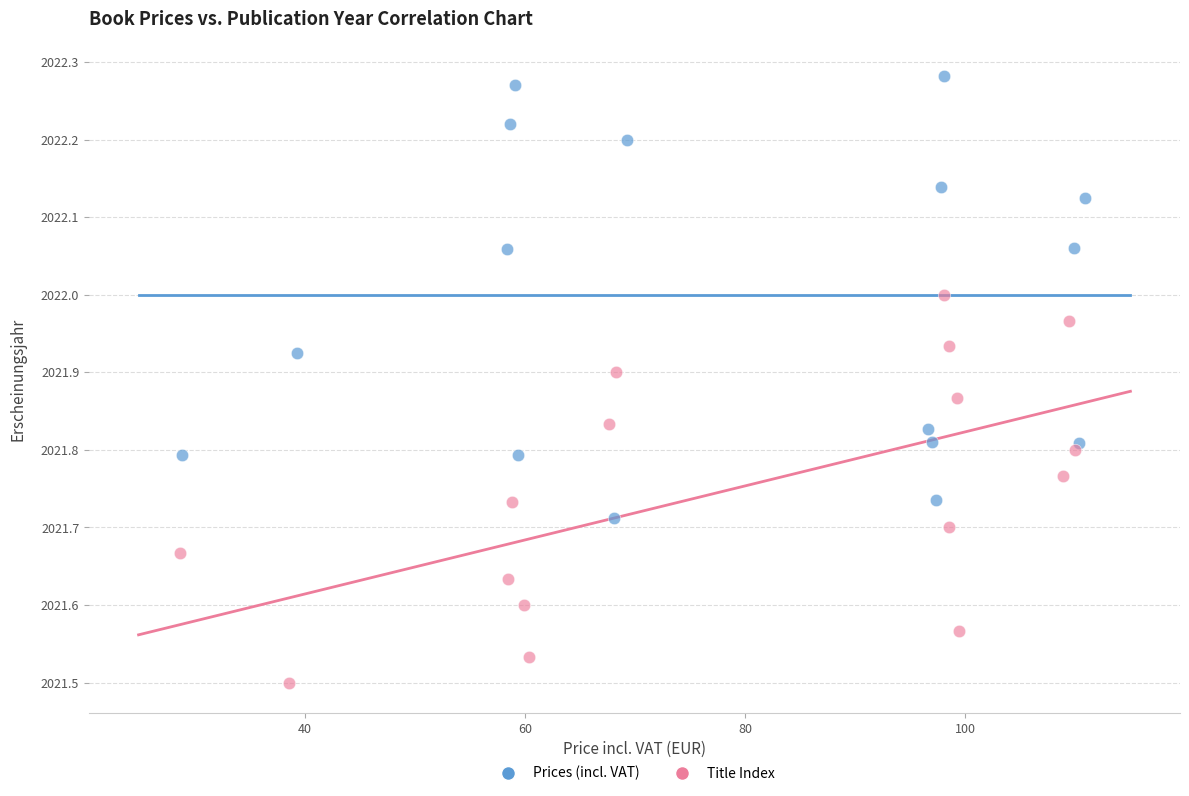

Which series has the widest spread of Y values?

Prices (incl. VAT)